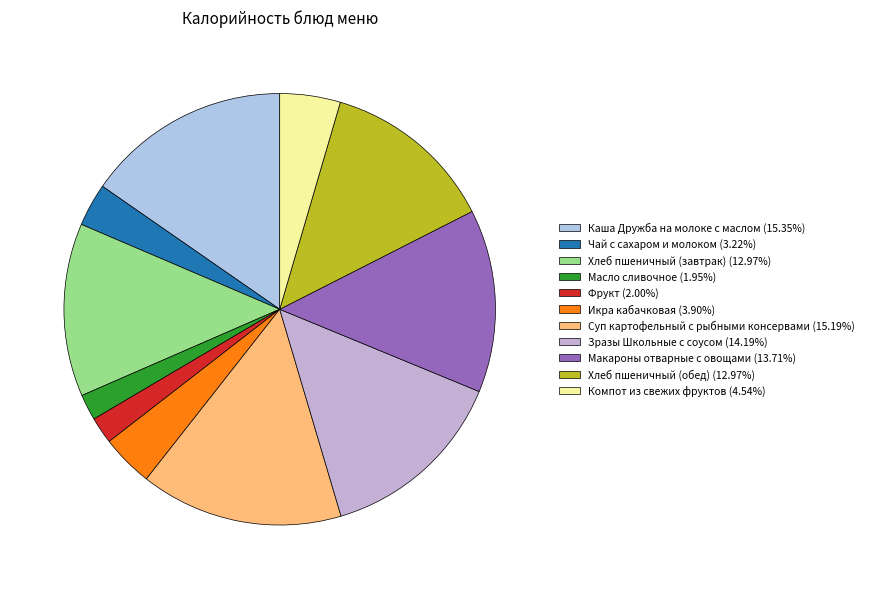

How many slices are in this pie chart?

11